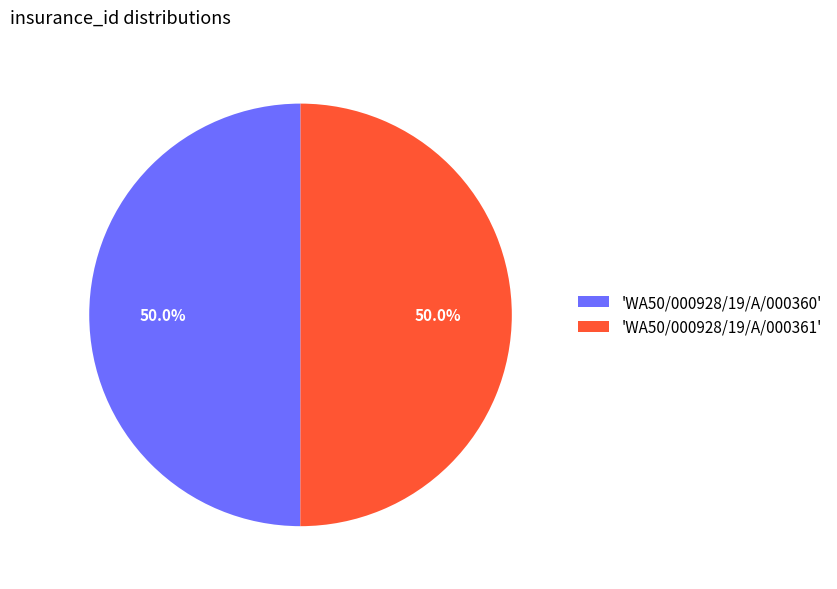

How many slices are in this pie chart?

2